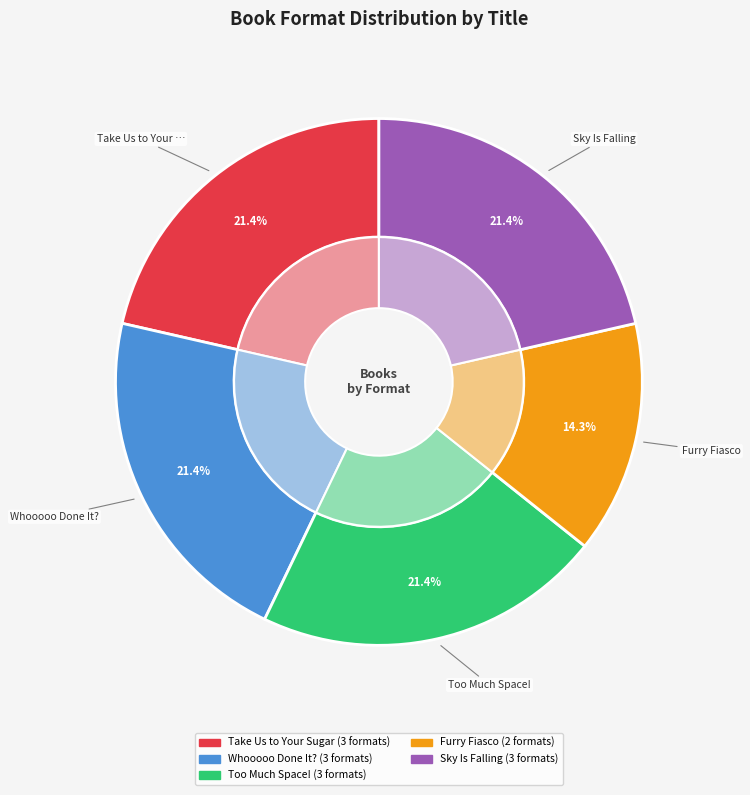

What percentage is the Too Much Space! slice, to the nearest percent?

21%